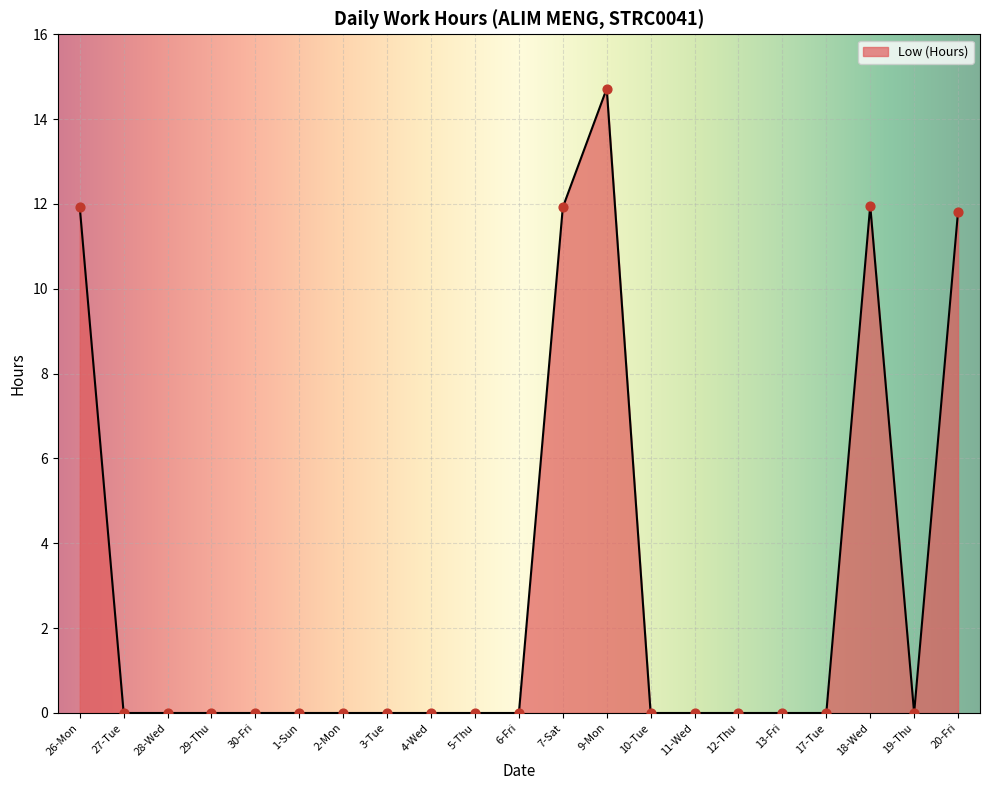

What is the change in value from 3-Tue to 9-Mon?

+14.7